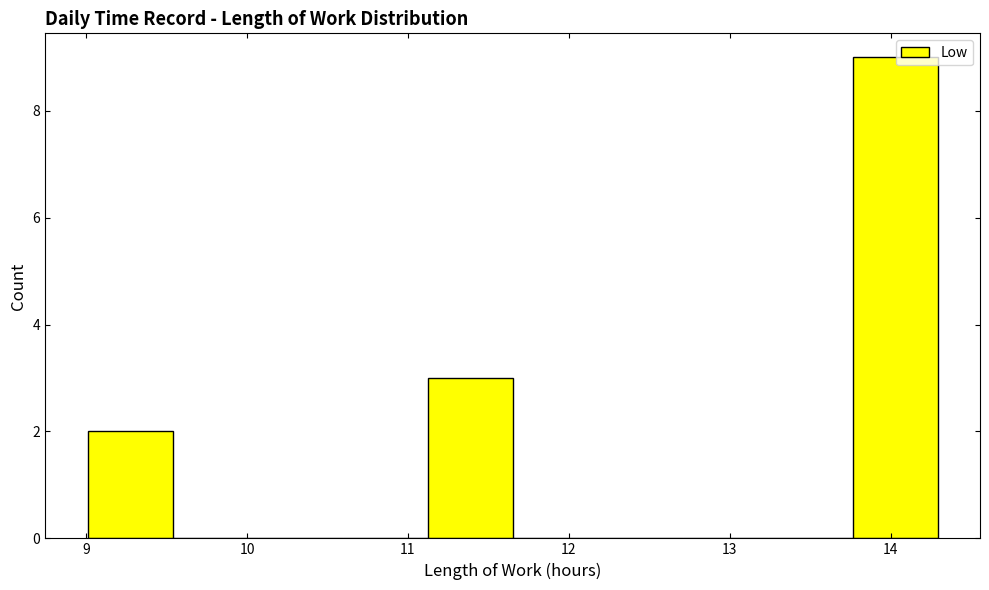

Over which range of the x-axis is the bar tallest?

13.8 to 14.3